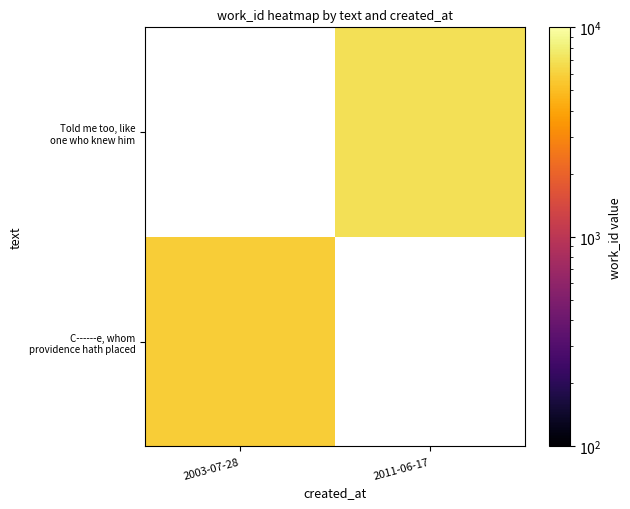

The value of Told me too, like one who knew him at 2011-06-17 is 4121.1. True or false?

False